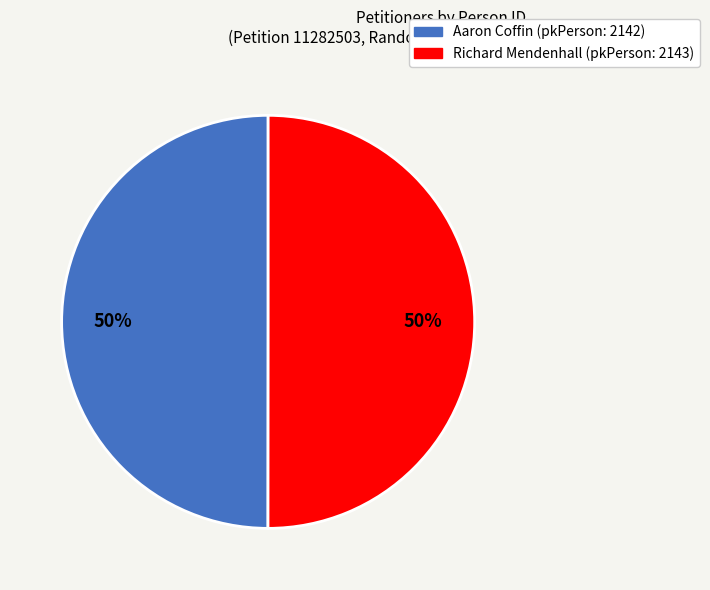

How many segments does this pie chart have?

2